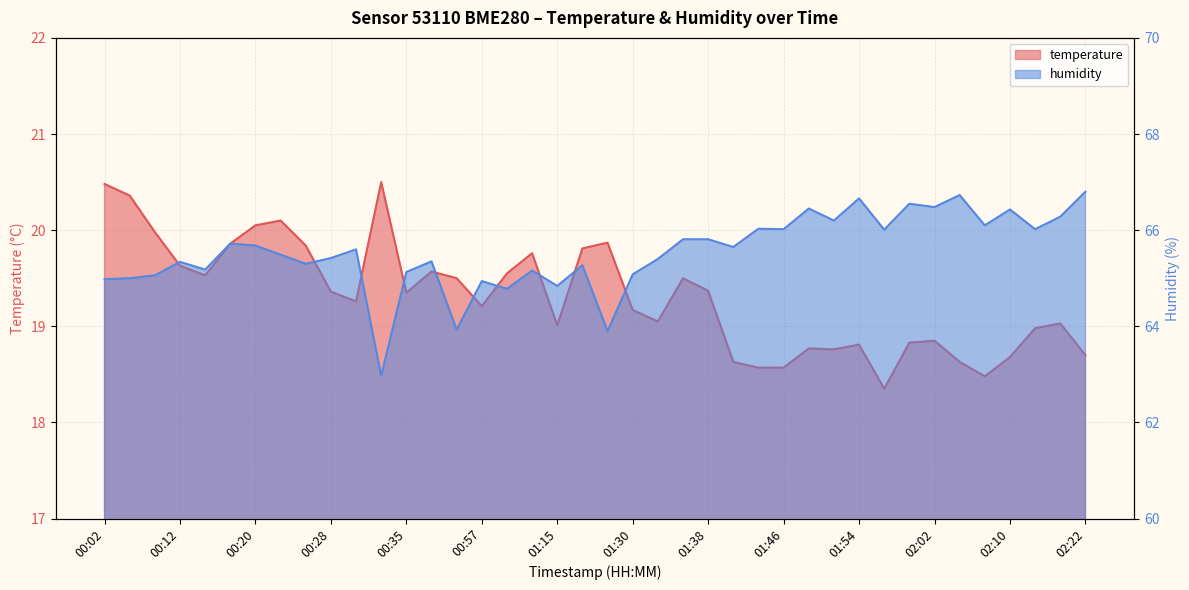

What is the label of the 10th point from the left?

00:28